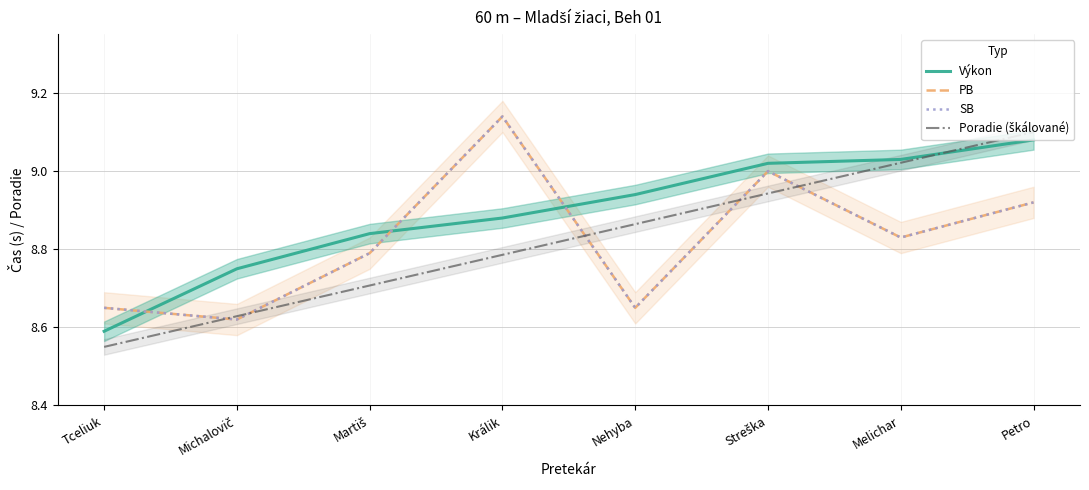

What is the difference between the highest and lowest values at Nehyba?

0.3